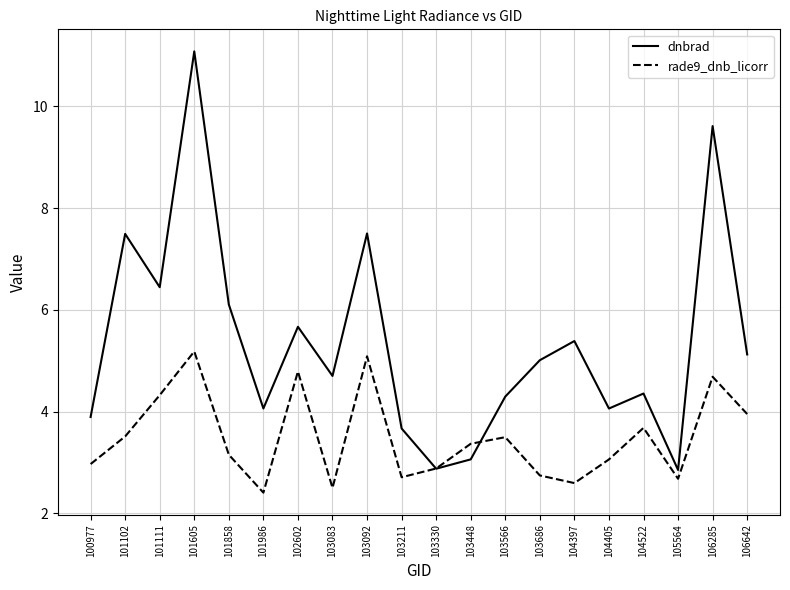

Read the rade9_dnb_licorr value at 103686.

2.7